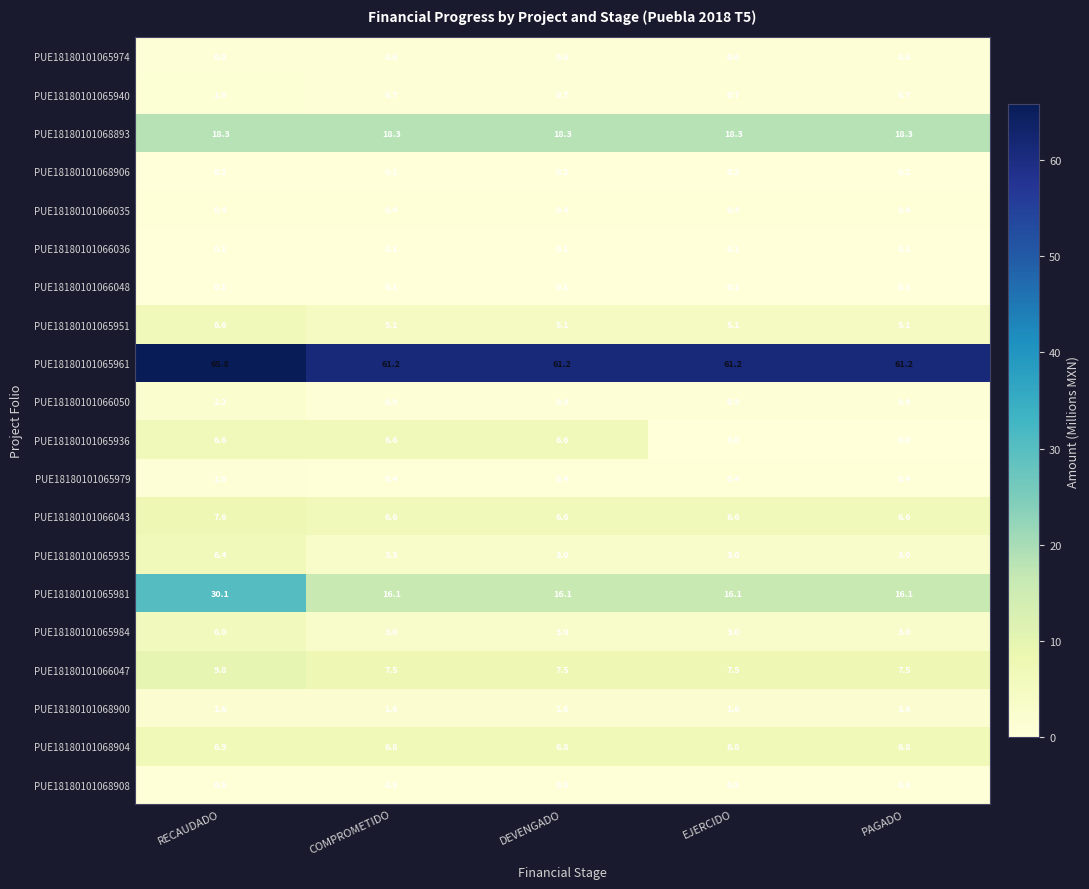

Is it true that PUE18180101065974 equals 0.6 at DEVENGADO?

True